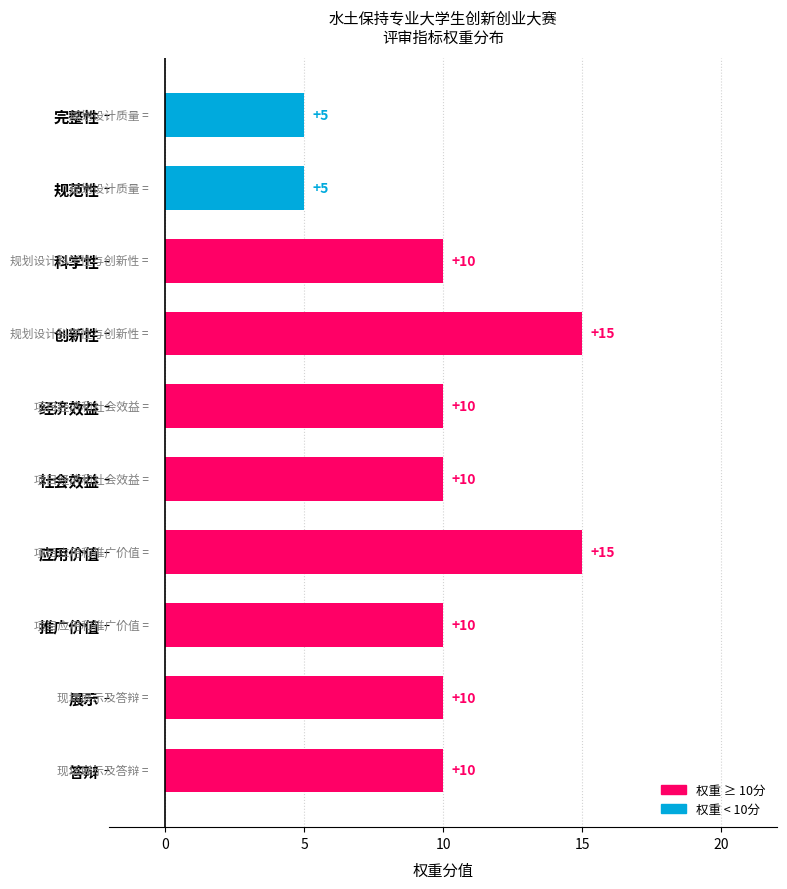

Are the bars horizontal?

Yes